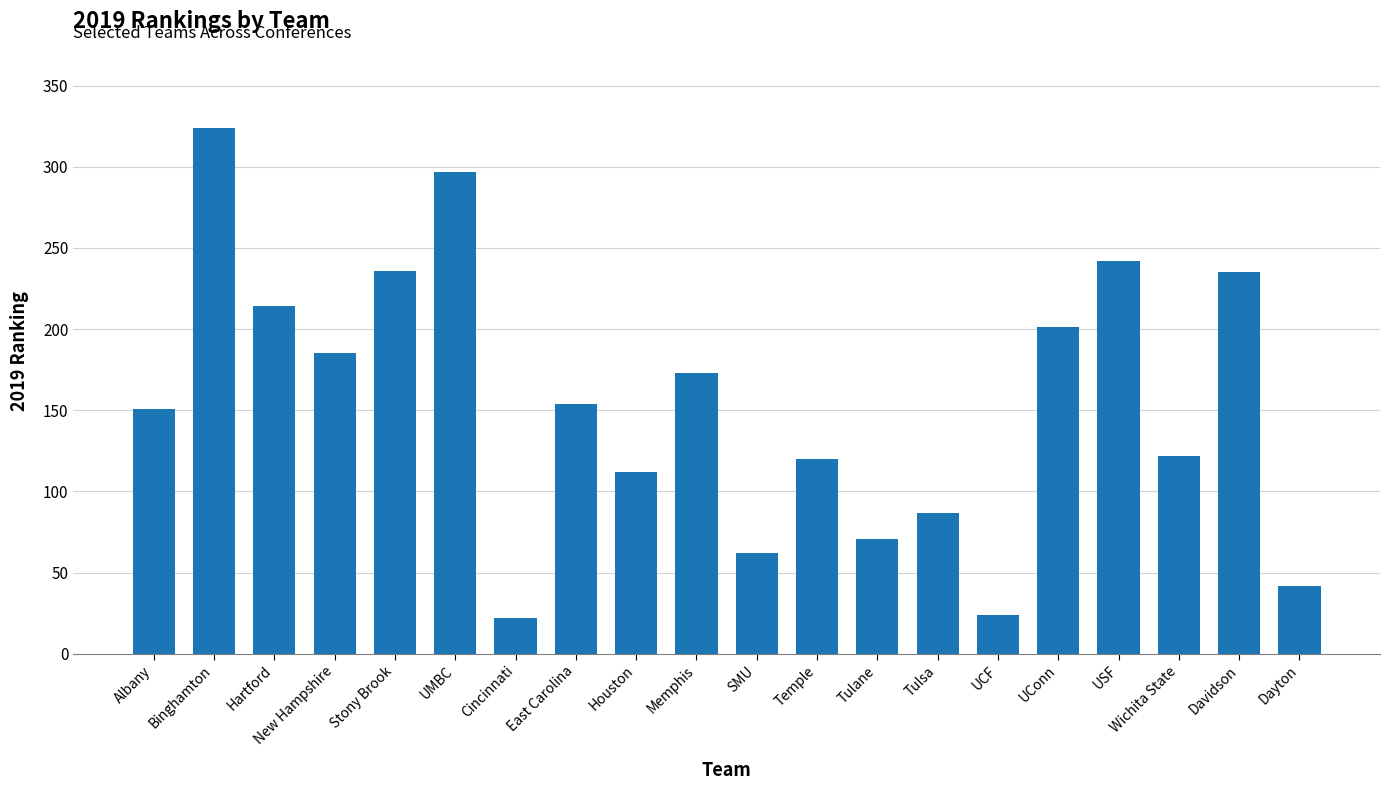

What is the value of the 1st bar from the left?

151